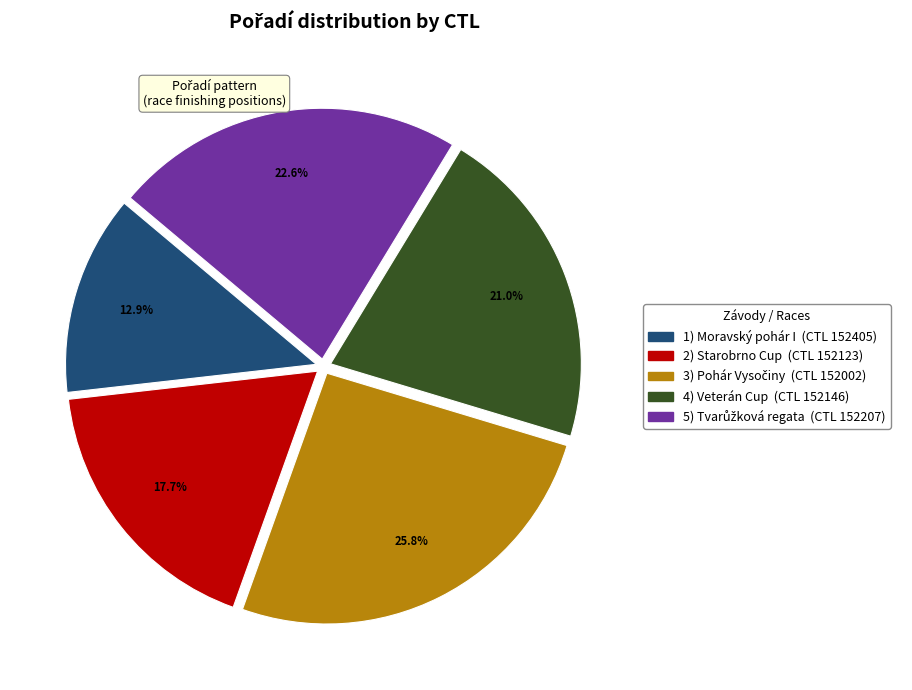

Is there a majority slice in this chart?

No